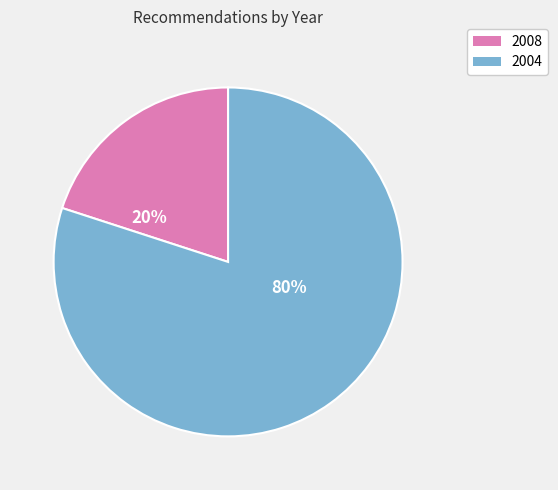

To the nearest percent, what is the average slice percentage?

50%